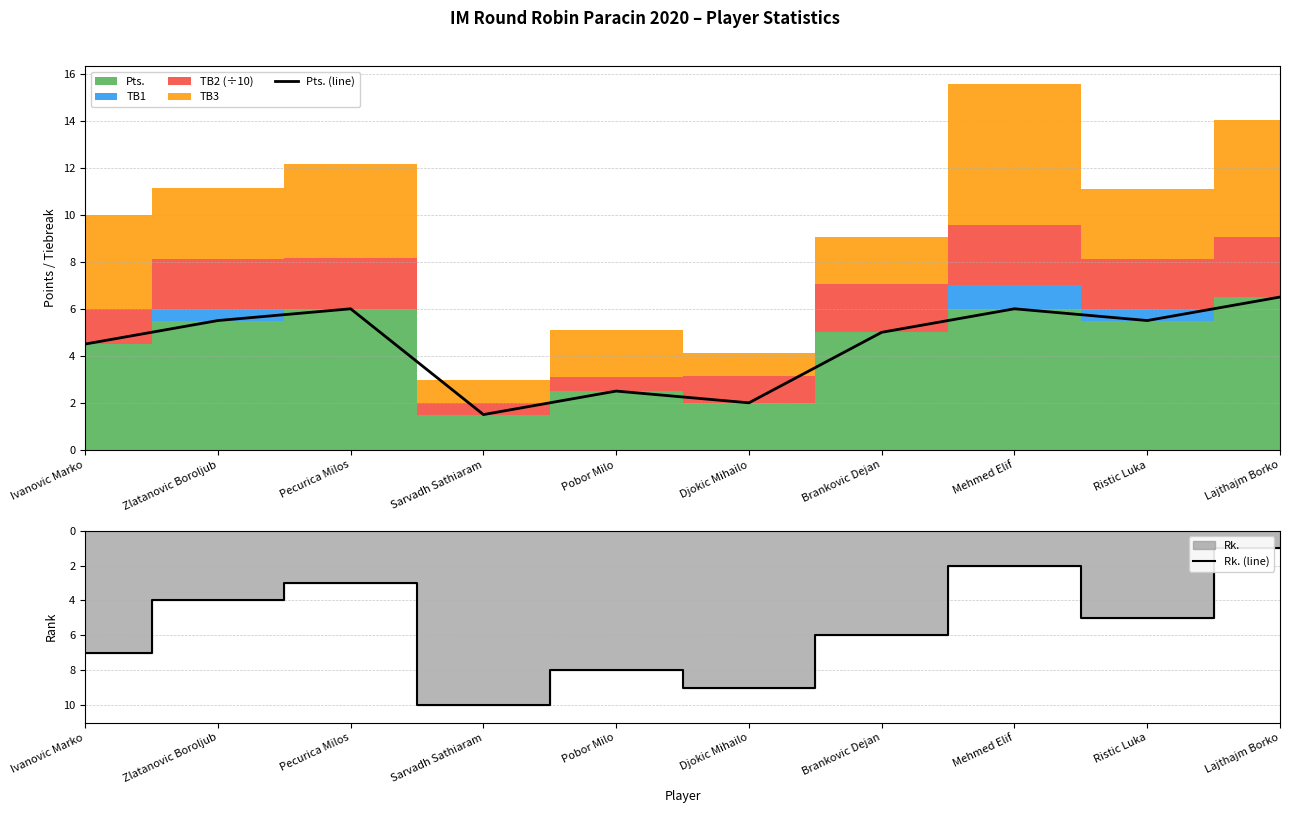

The Pts. (line) series shows 5.5 at Ristic Luka. True or false?

True